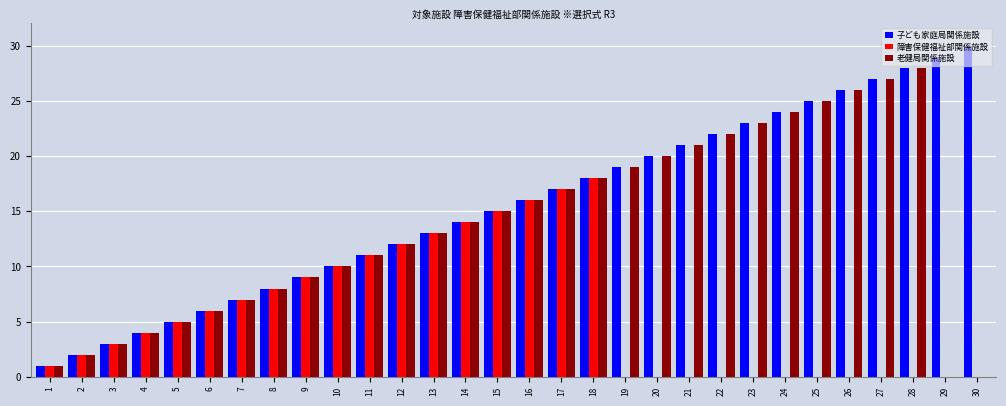

How many groups of bars are there?

30